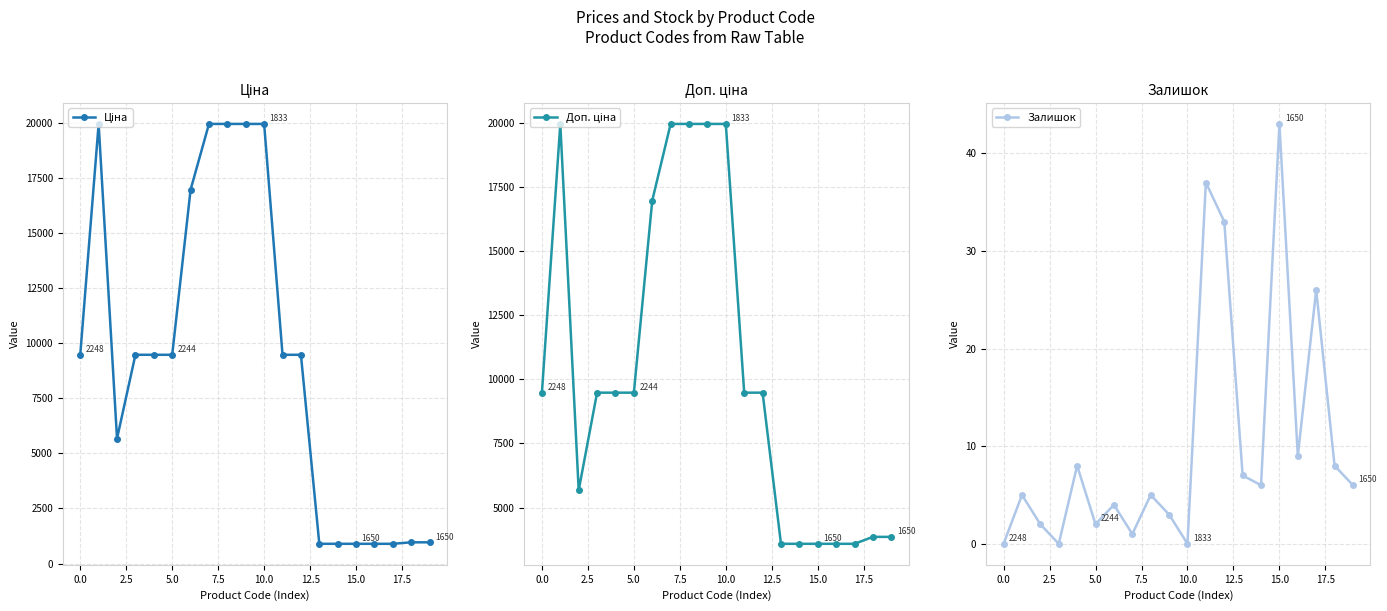

How many interior local peaks does the Залишок series have?

7